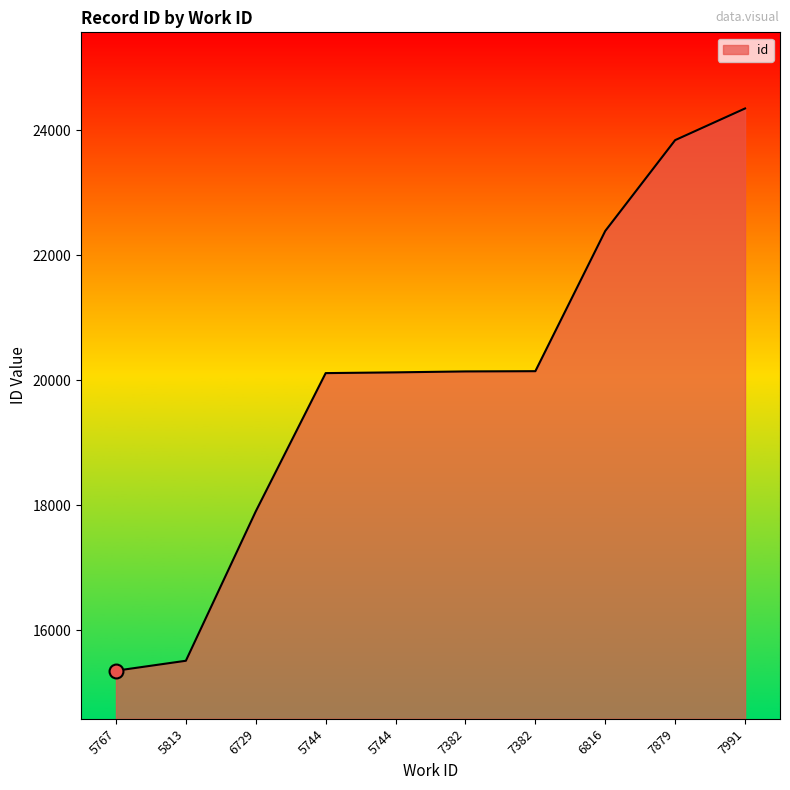

What is the value of the 5th point from the left?

20114